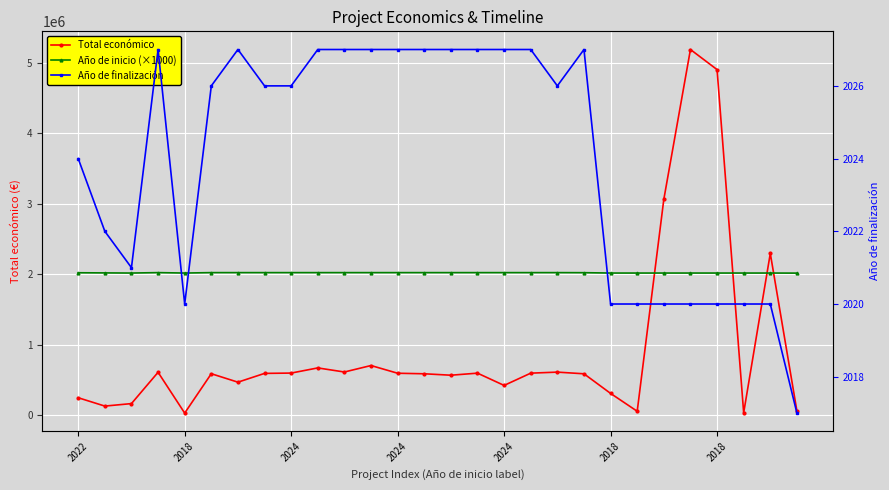

Where is Año de finalización nearest to the value 2022?

2018